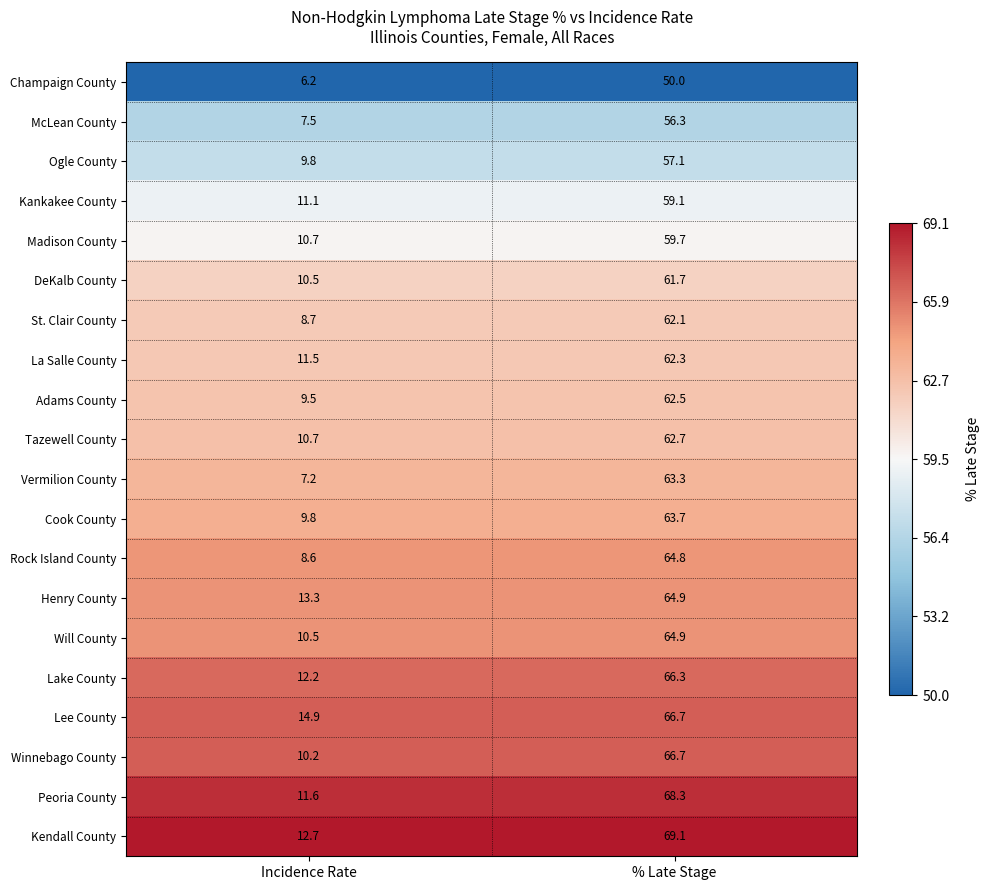

Which category has the lowest value in the Champaign County series?

Incidence Rate